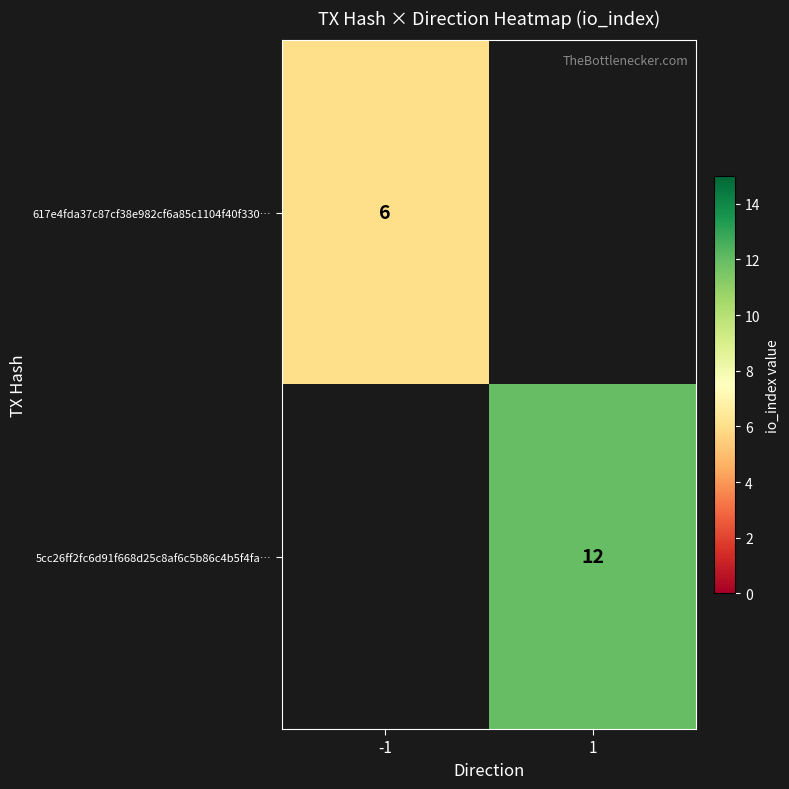

Is it true that 617e4fda37c87cf38e982cf6a85c1104f40f330… equals 8 at -1?

False